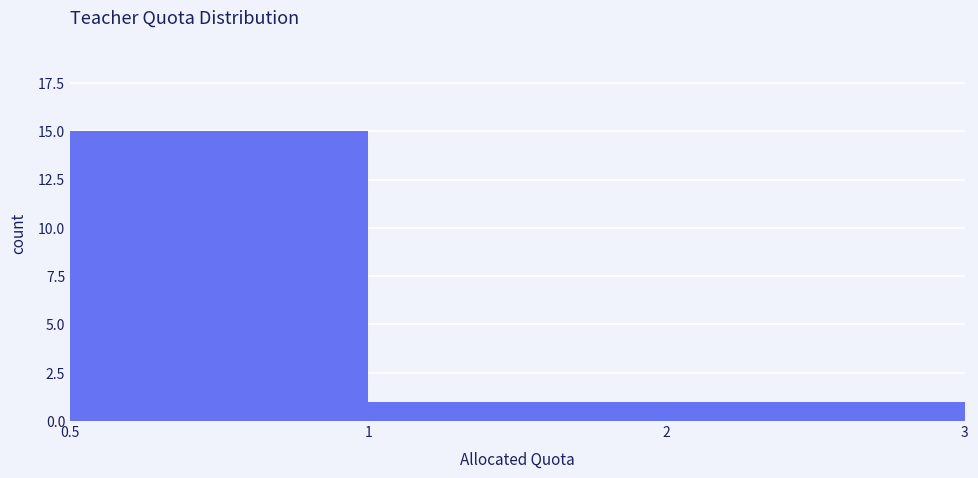

Reading left to right, list all the values displayed in this chart.

0.5=15	1=1	2=1